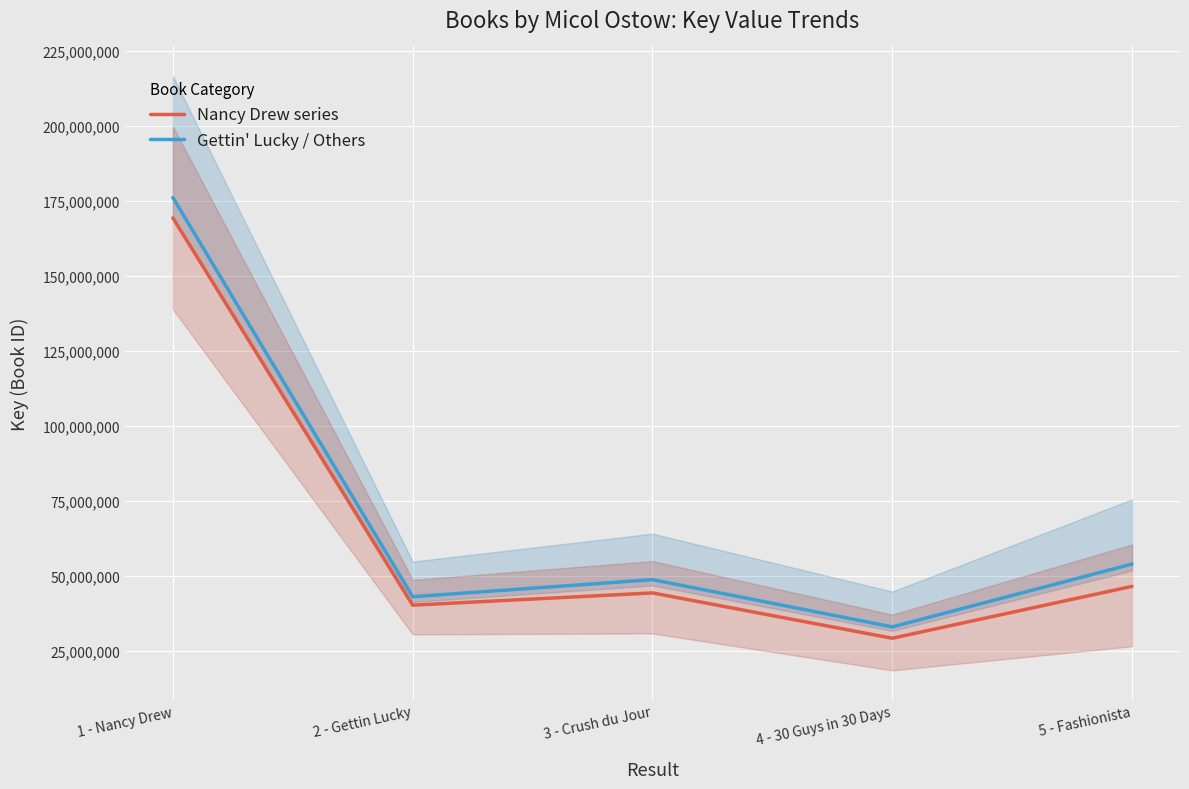

At which category does Nancy Drew series reach its first local valley?

2 - Gettin Lucky